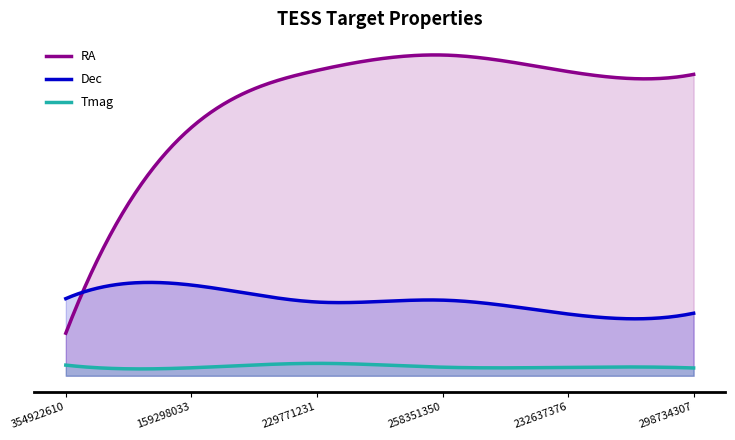

What is the difference between the maximum and minimum values in the Tmag series?

4.3